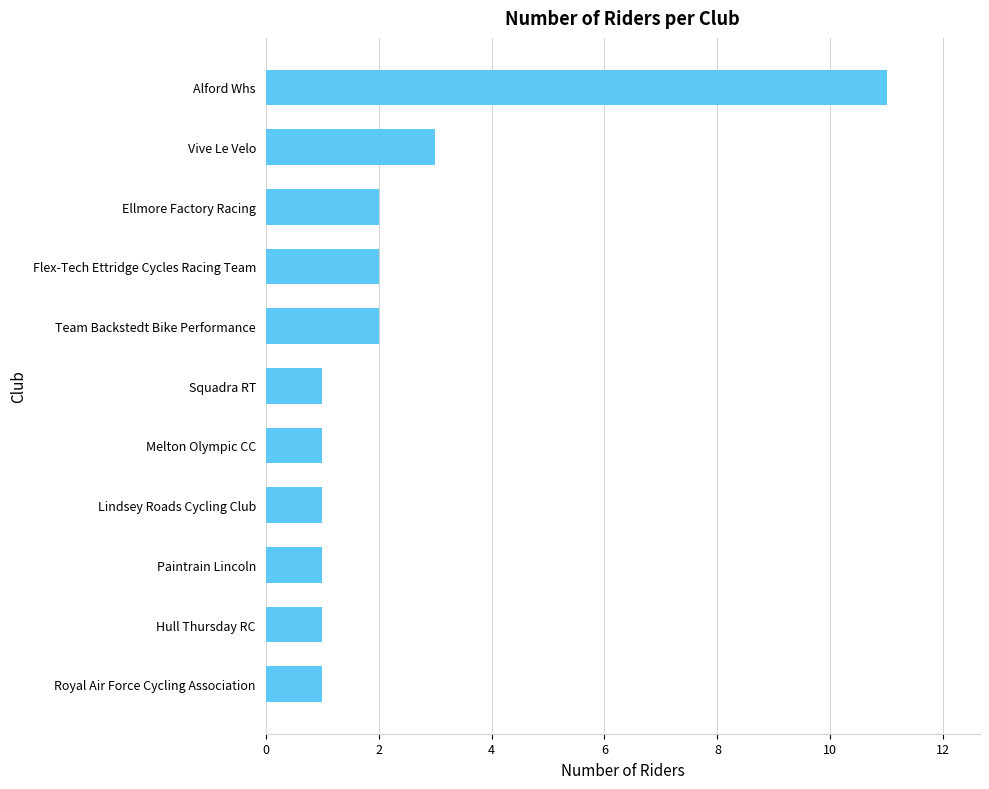

What is the minimum value shown in the chart?

1